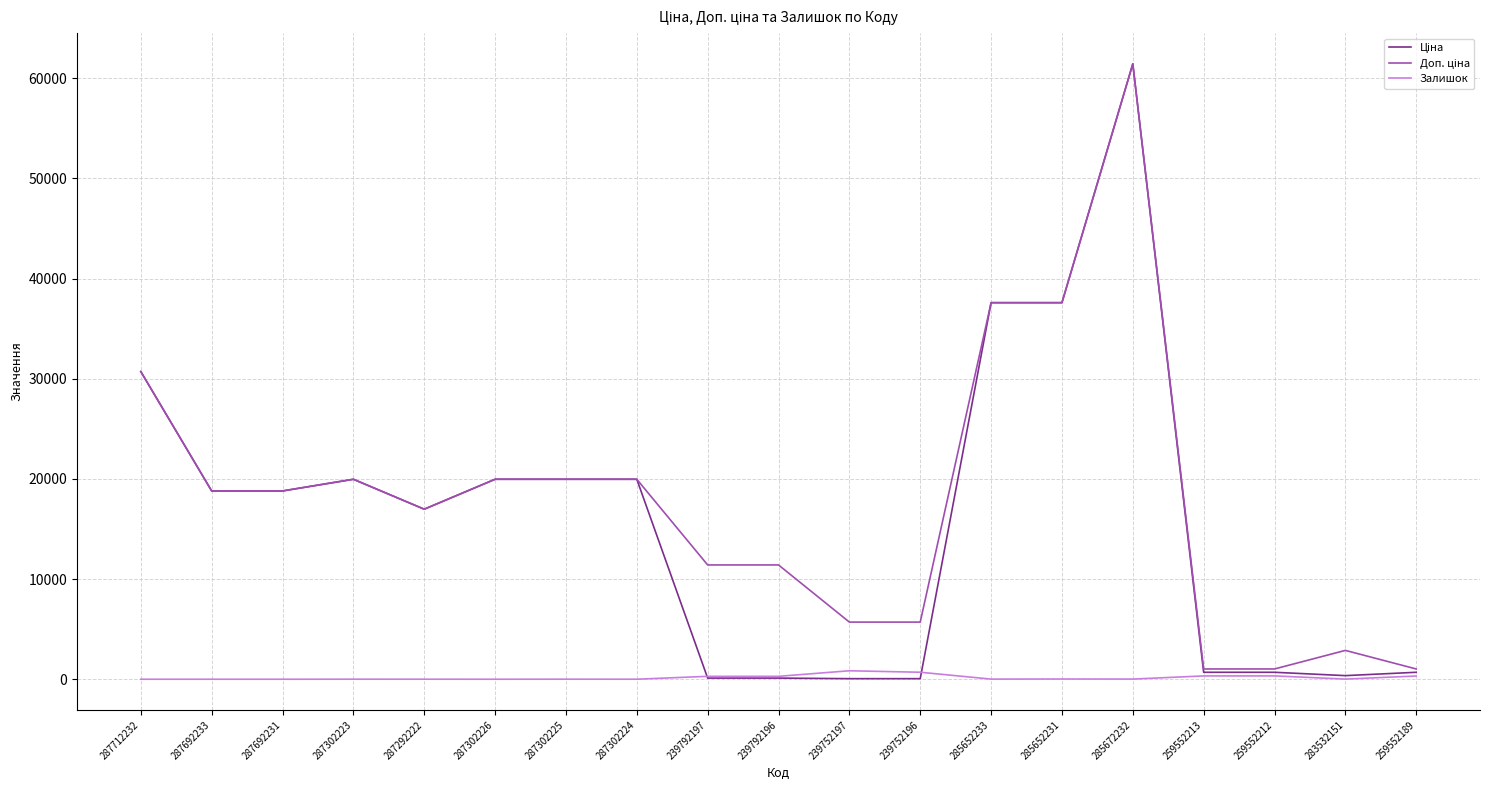

At which category is the sum across all series the highest?

285672232